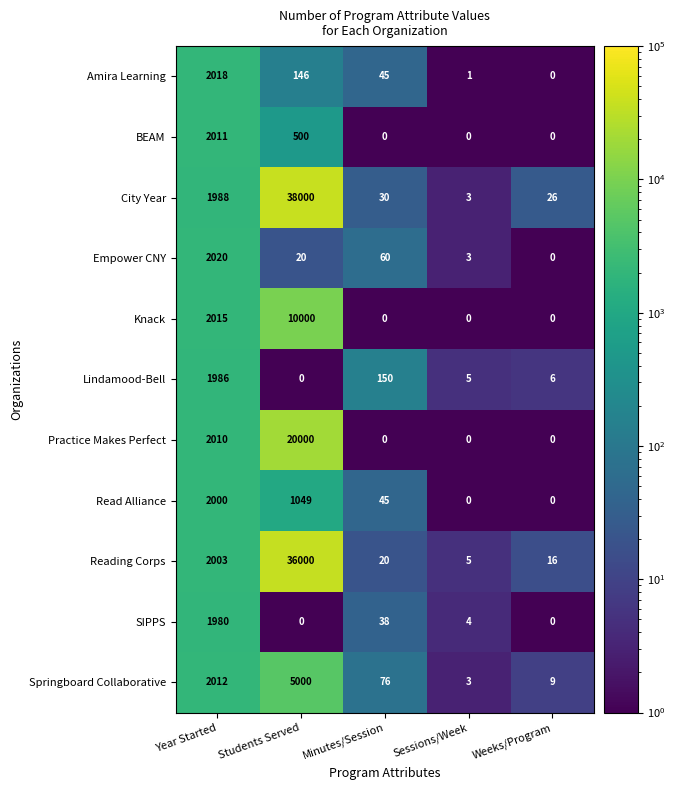

Is it true that Knack equals 0 at Minutes/Session?

True